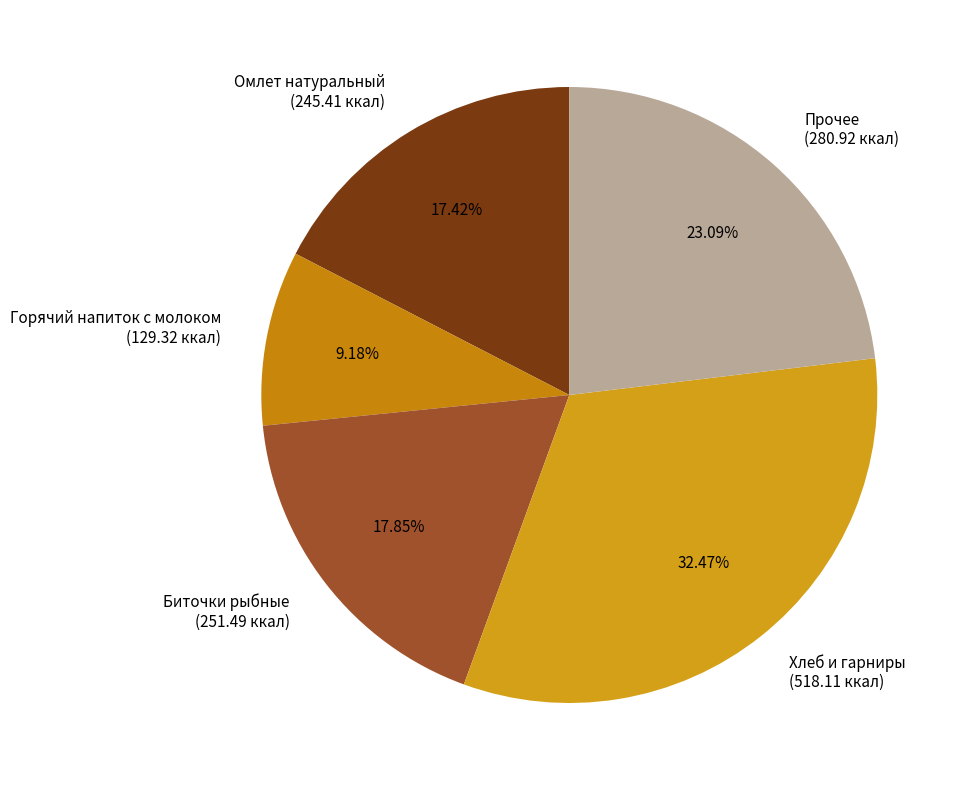

To the nearest percent, what is the difference between the largest and smallest slice percentages?

23%